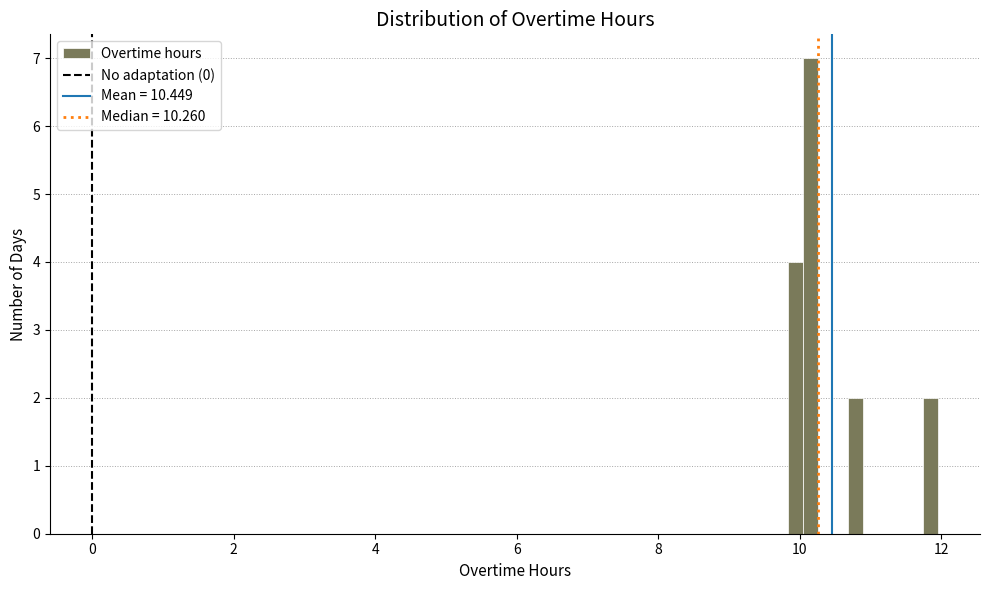

Around what value on the x-axis is the tallest bar? Give the approximate position of its centre, as read against the axis.

10.2